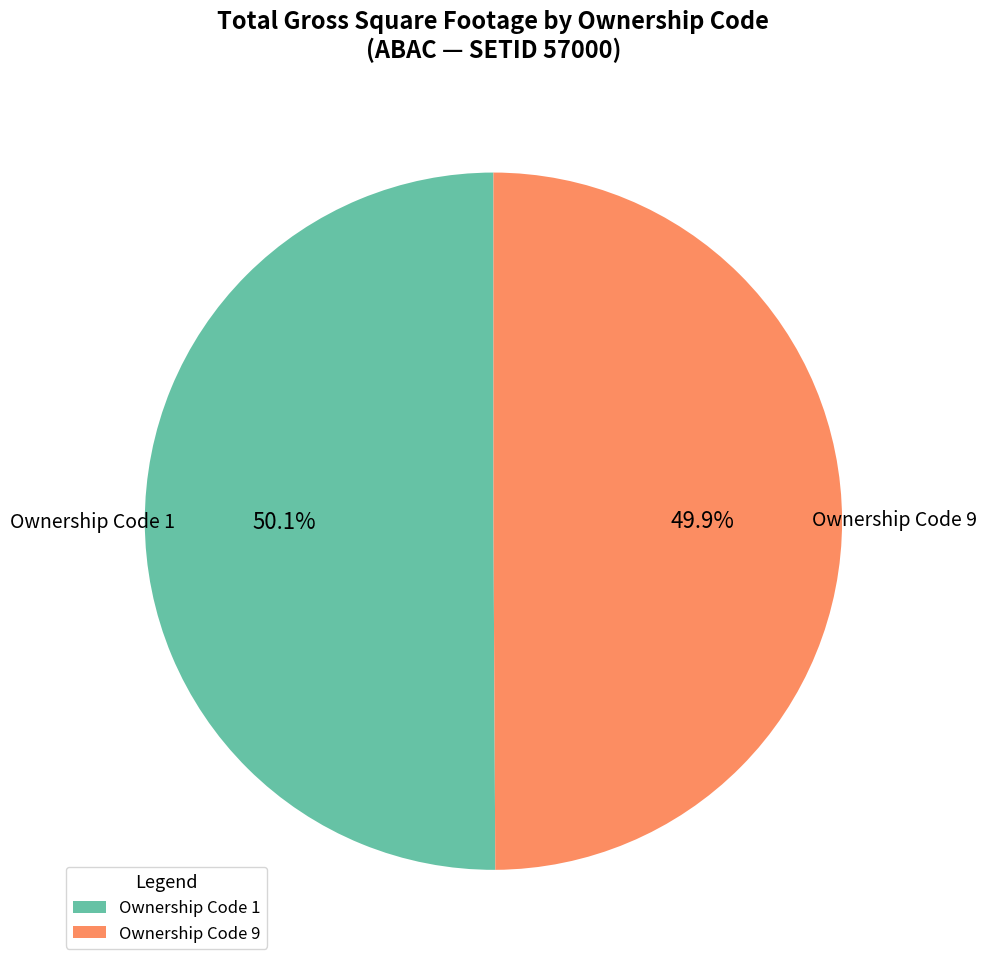

Is there a majority slice in this chart?

Yes